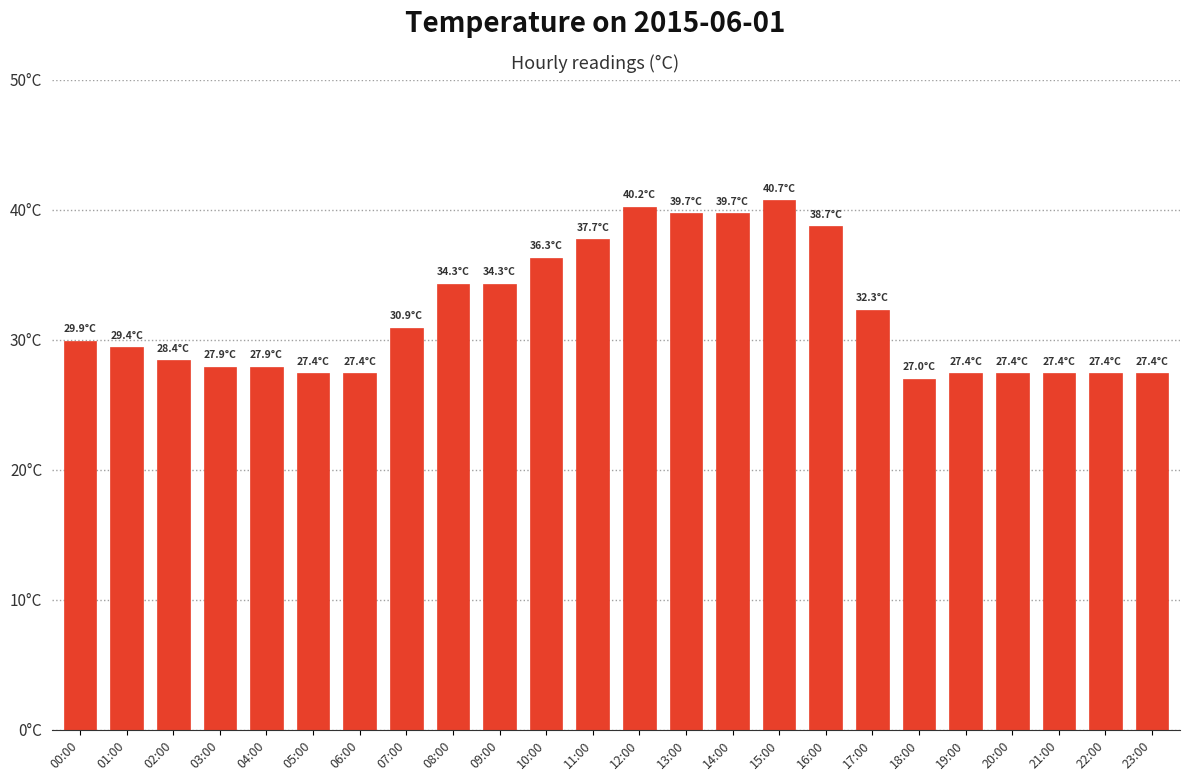

Reading left to right, what are all the values shown in this chart?

00:00=29.9	01:00=29.4	02:00=28.4	03:00=27.9	04:00=27.9	05:00=27.4	06:00=27.4	07:00=30.9	08:00=34.3	09:00=34.3	10:00=36.3	11:00=37.7	12:00=40.2	13:00=39.7	14:00=39.7	15:00=40.7	16:00=38.7	17:00=32.3	18:00=27.0	19:00=27.4	20:00=27.4	21:00=27.4	22:00=27.4	23:00=27.4